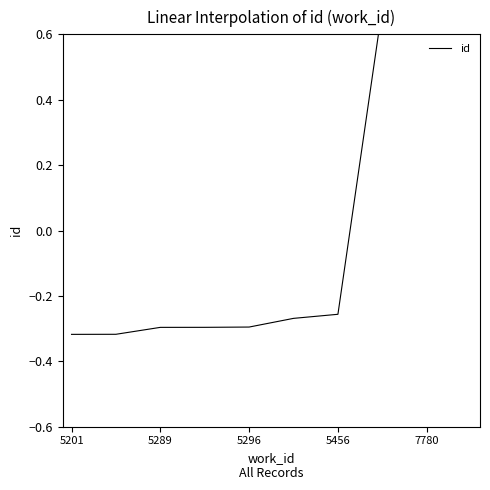

How many values are between 0 and 1?

3